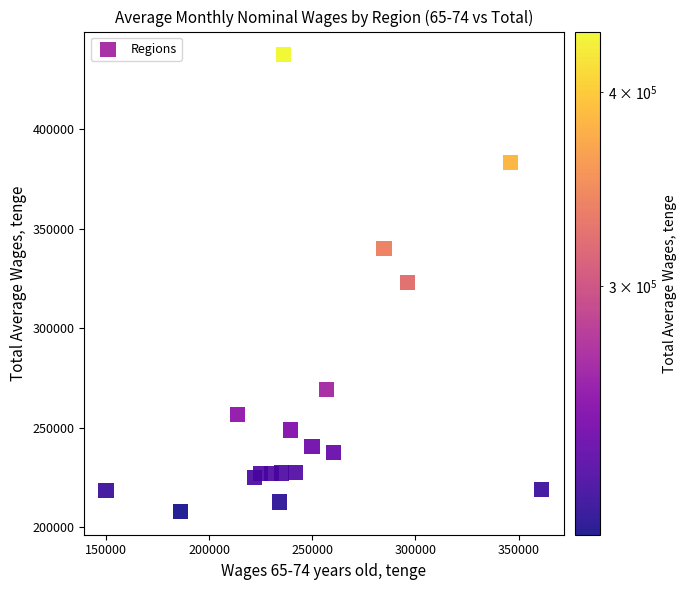

What is the range of Y values (max minus min)?

229931